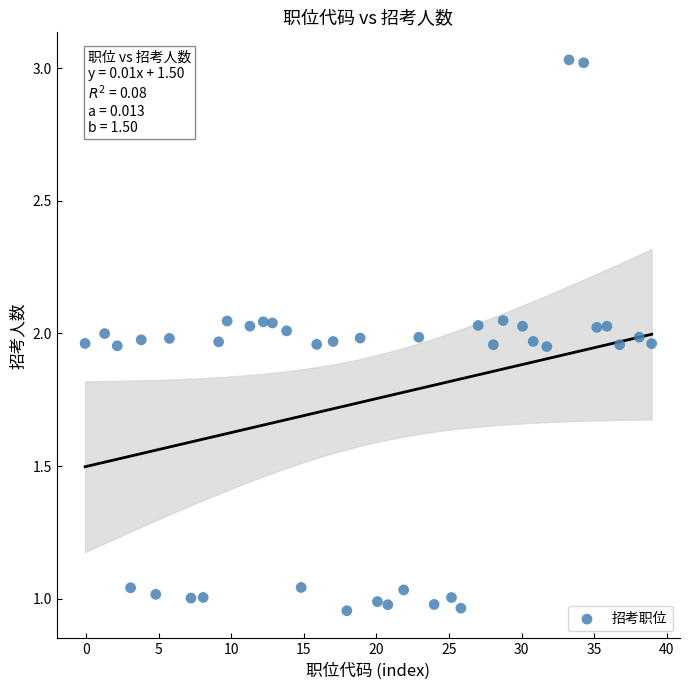

What is the range of Y values (max minus min)?

2.1